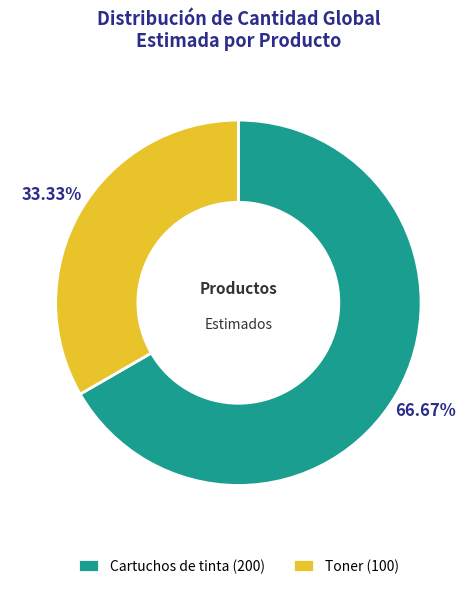

What is the ratio of the value at Cartuchos de tinta (200) to the value at Toner (100)?

2.0